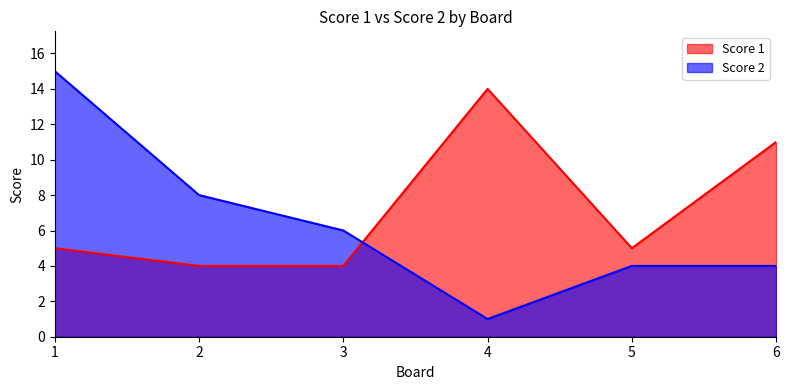

Which series has the widest spread of values?

Score 2